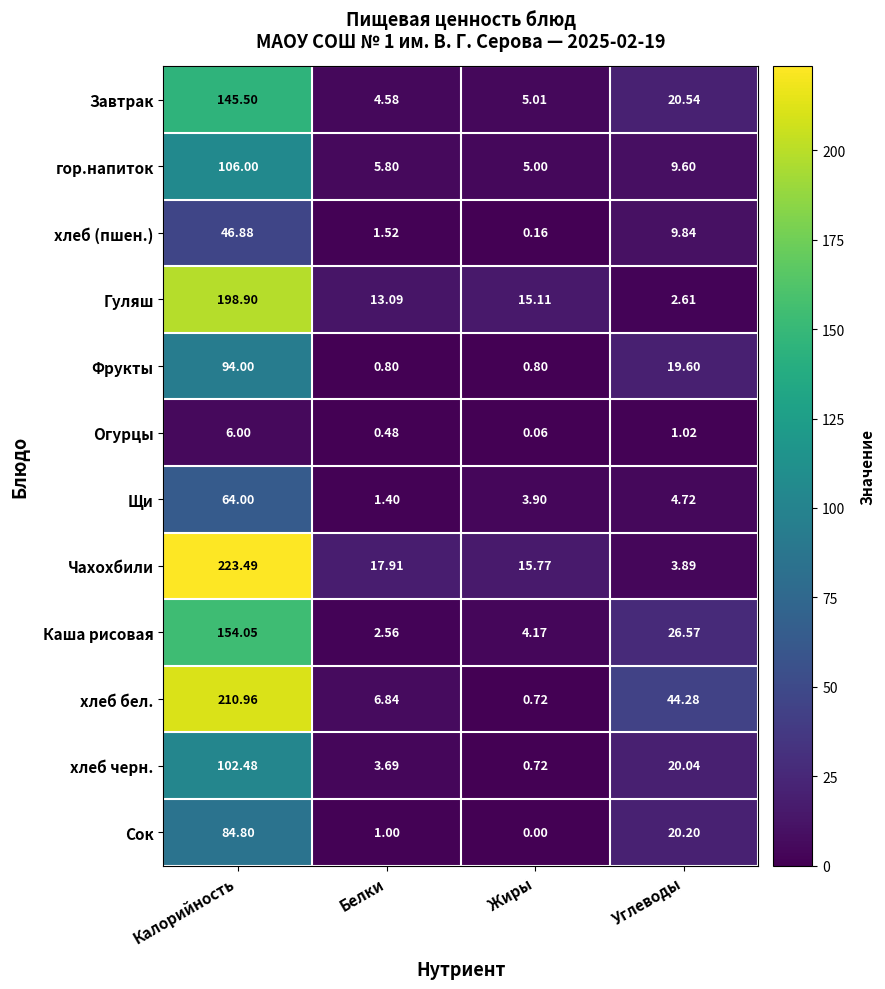

Which series has the largest total across all categories?

хлеб бел.